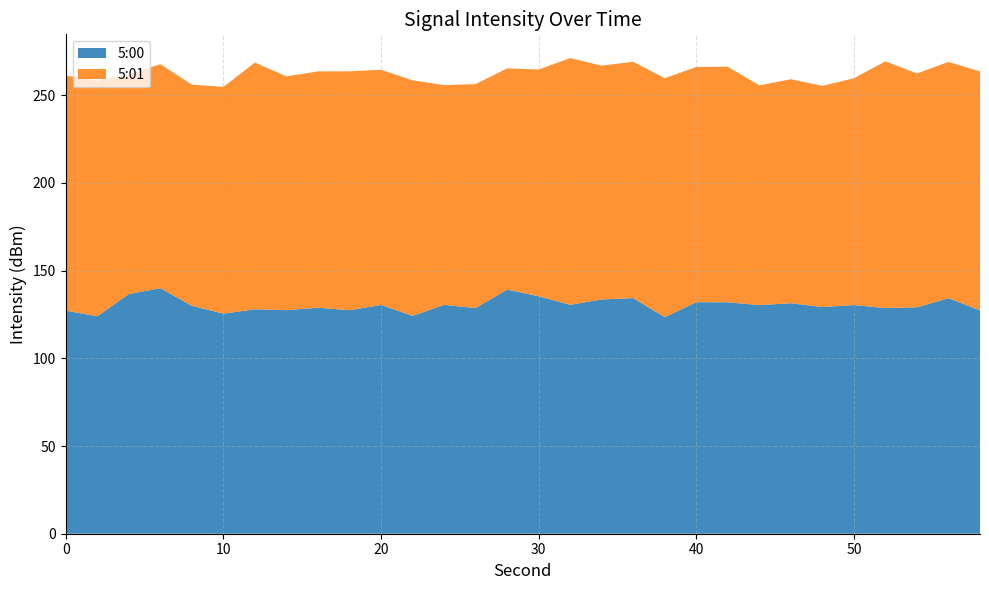

The value of 5:00 at 40 is 132.0. True or false?

True